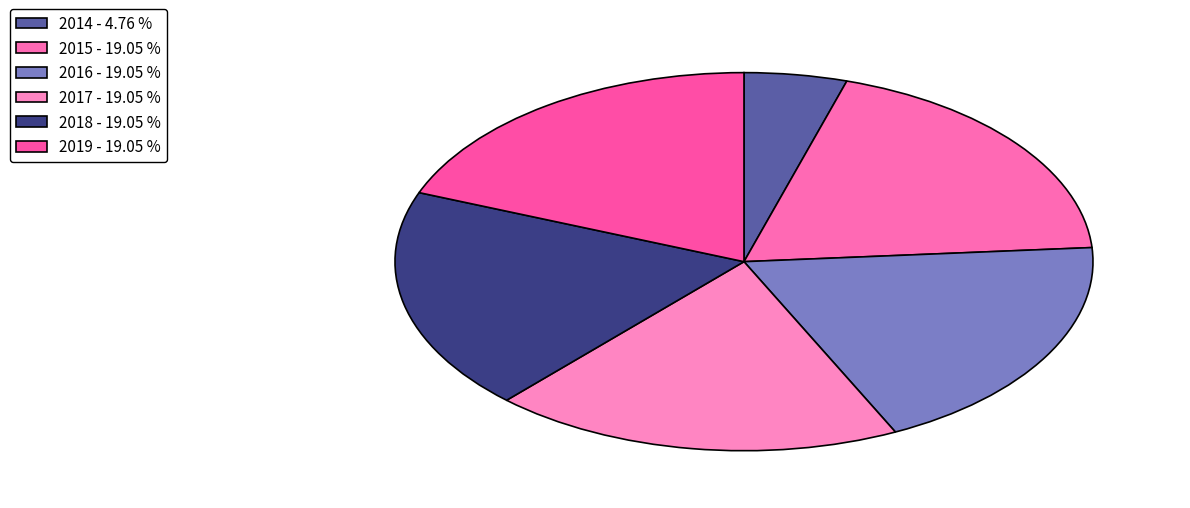

What percentage is NOT represented by 2015?

81.0%